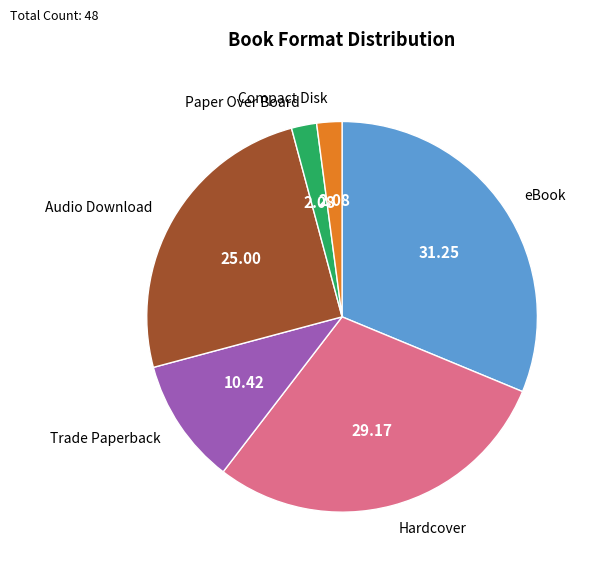

What is the largest slice in the pie chart?

eBook